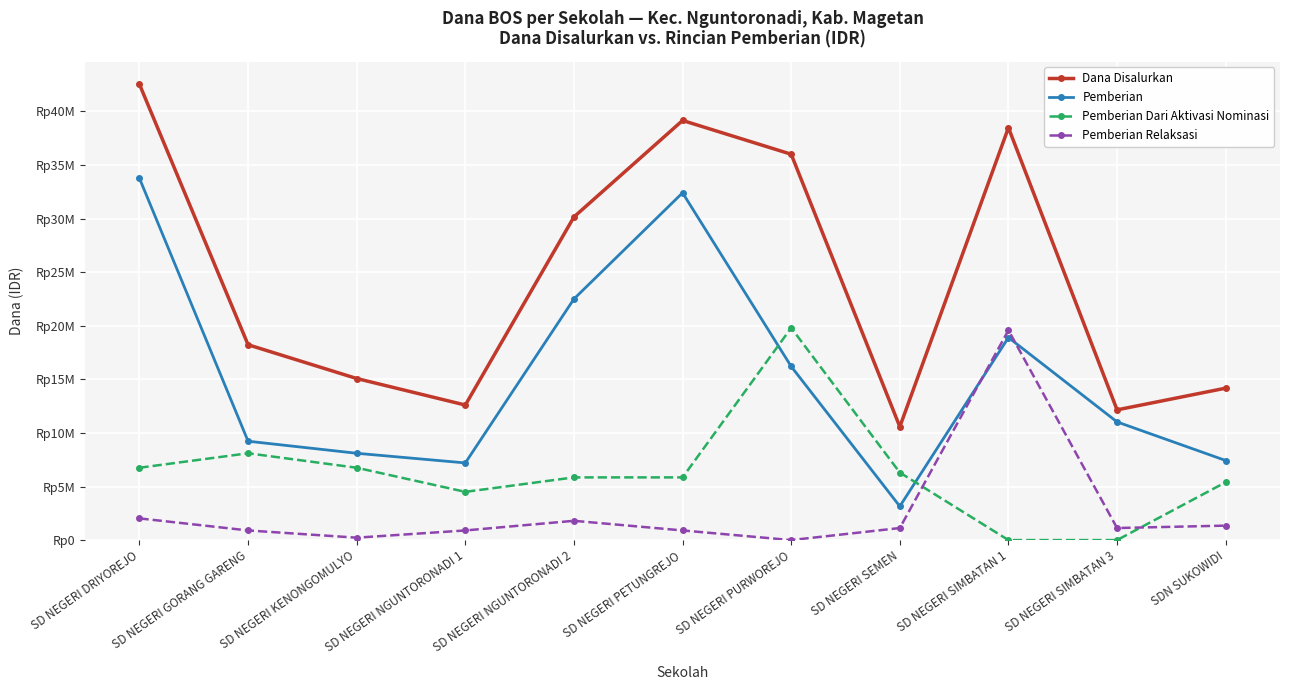

Is it true that Dana Disalurkan equals 20081331 at SDN SUKOWIDI?

False